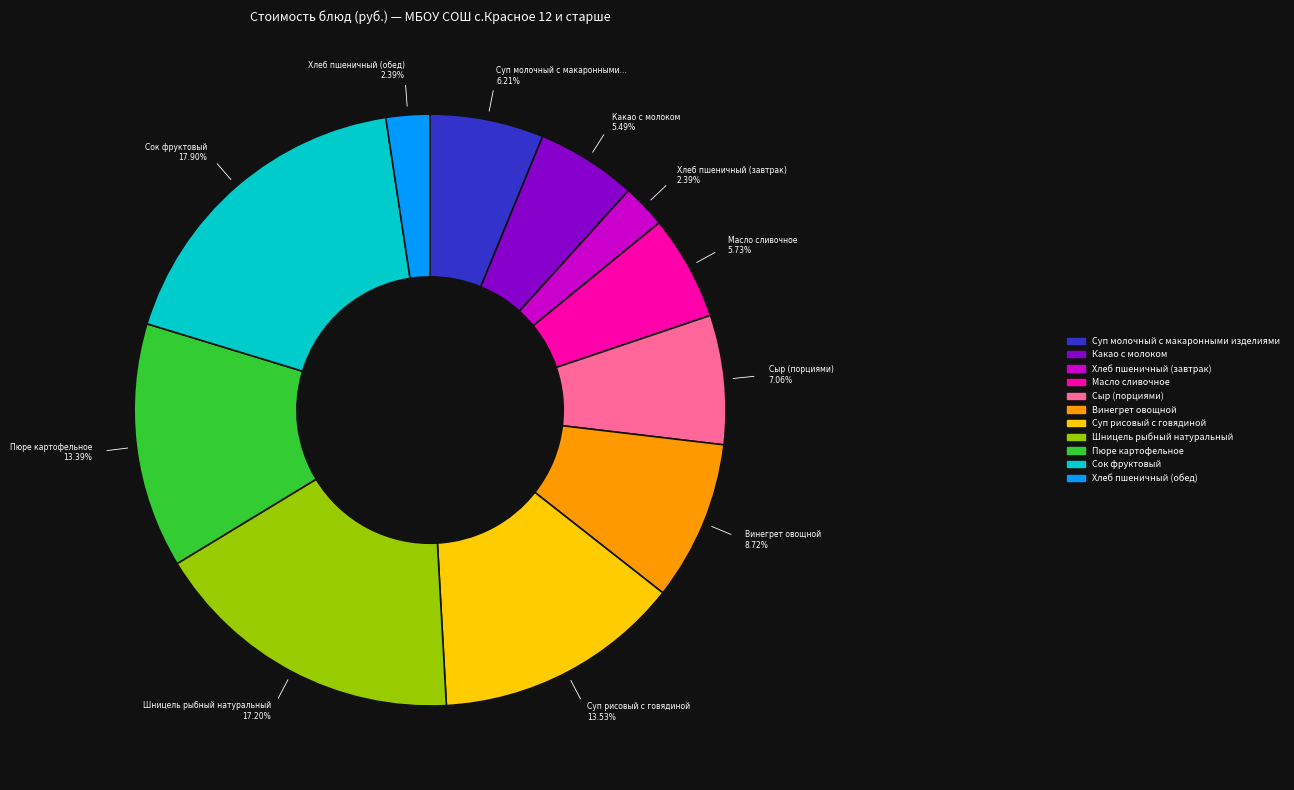

Is it true that Хлеб пшеничный (обед) is 14% of the pie?

False